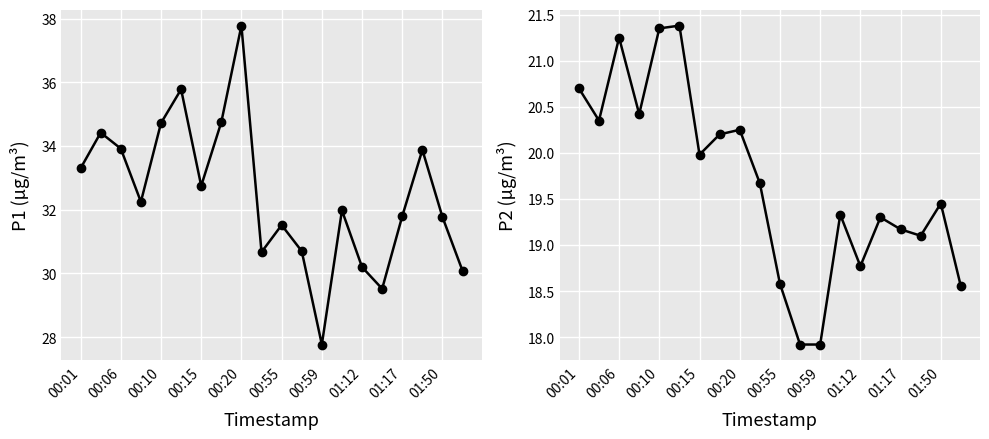

What is the minimum value for P2?

17.9